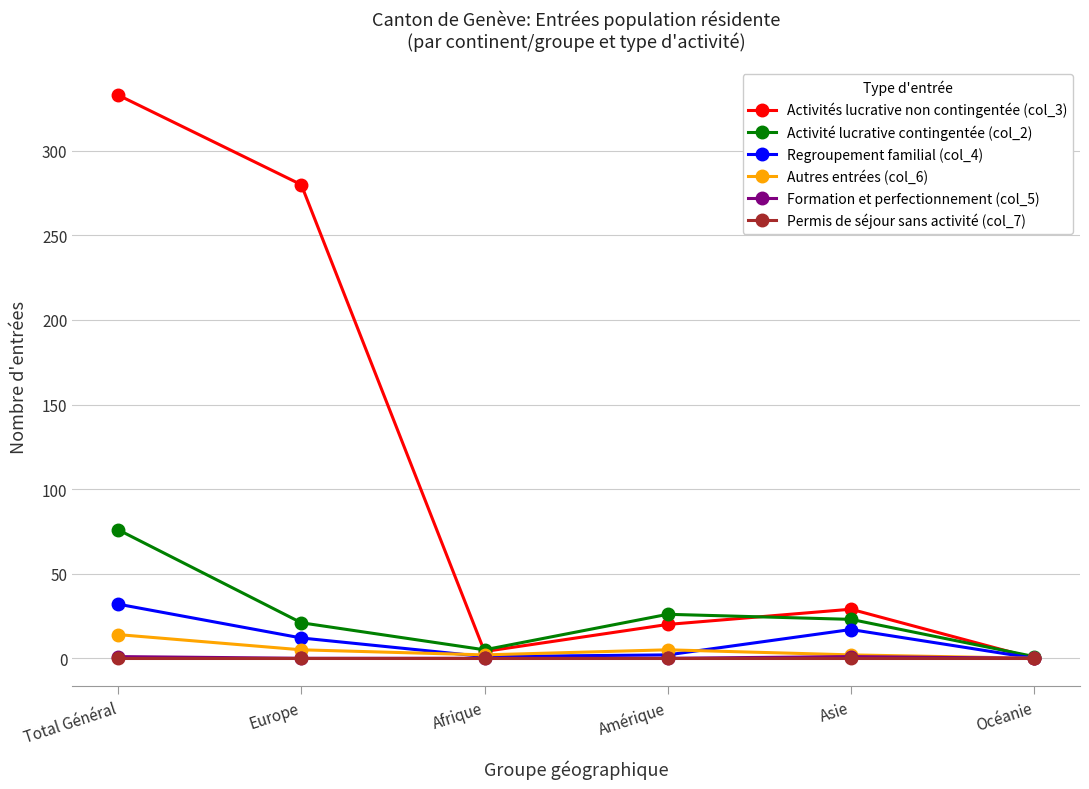

The Regroupement familial (col_4) series shows -18 at Océanie. True or false?

False